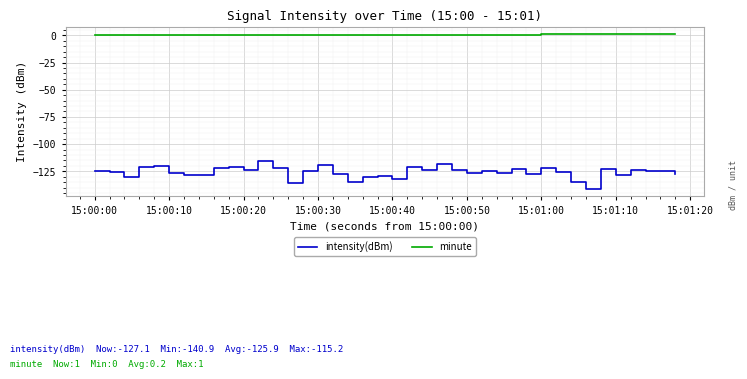

How many lines are shown in the chart?

2